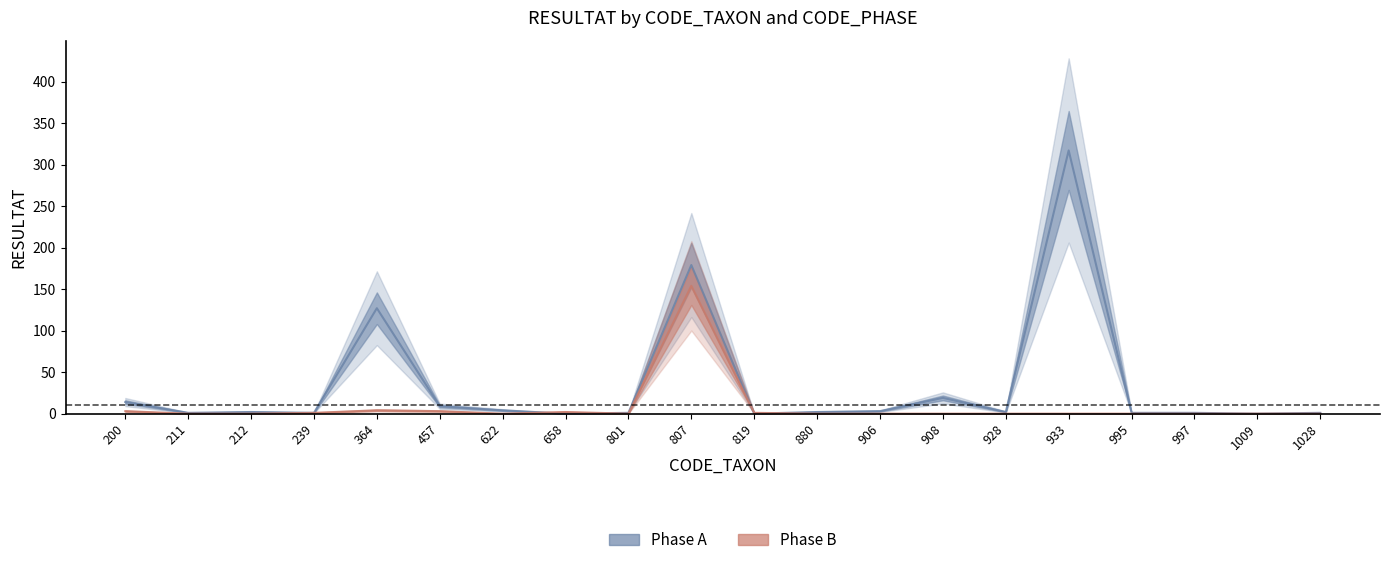

Is the value of Phase B (RESULTAT) at 212 greater than the value of Phase A (RESULTAT) at 1028?

No